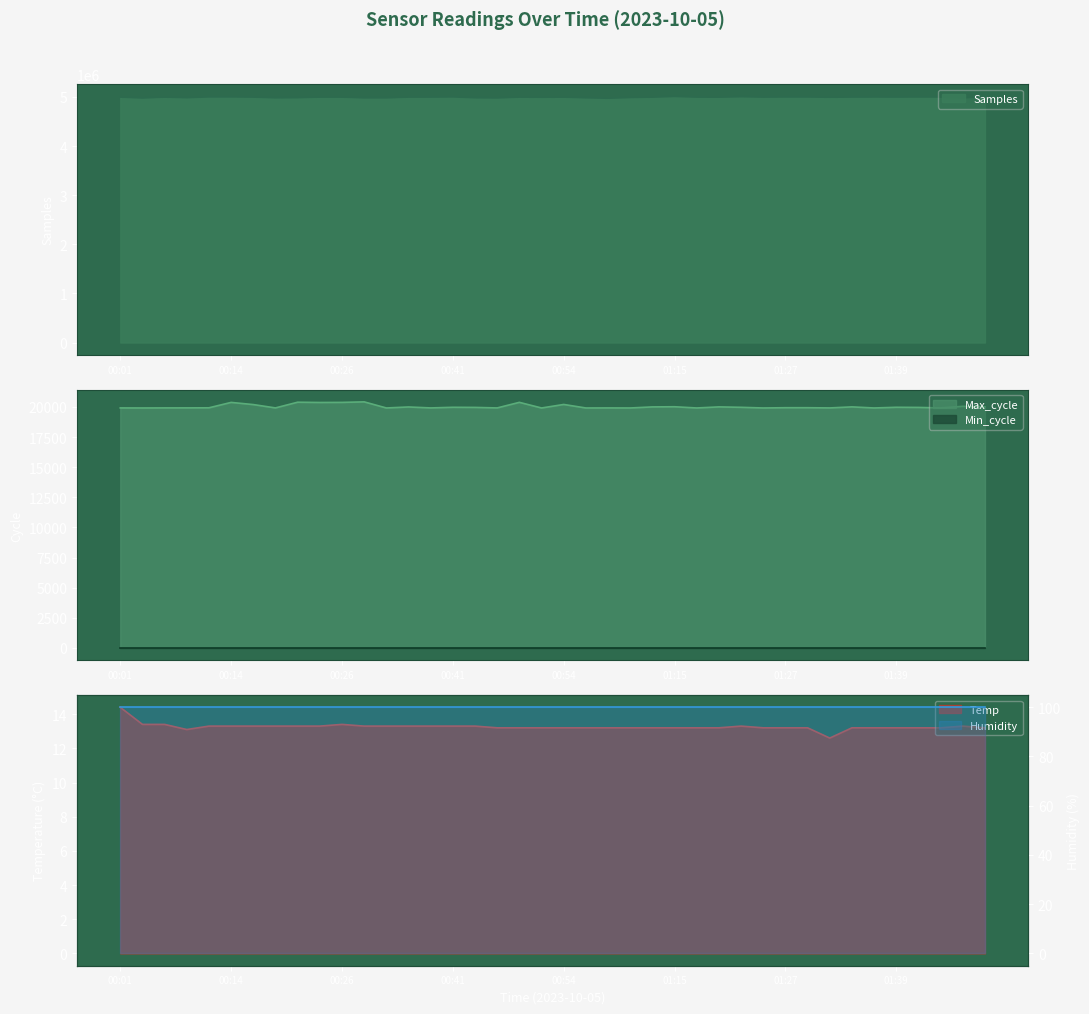

At which category does Max_cycle reach its first local peak?

00:14